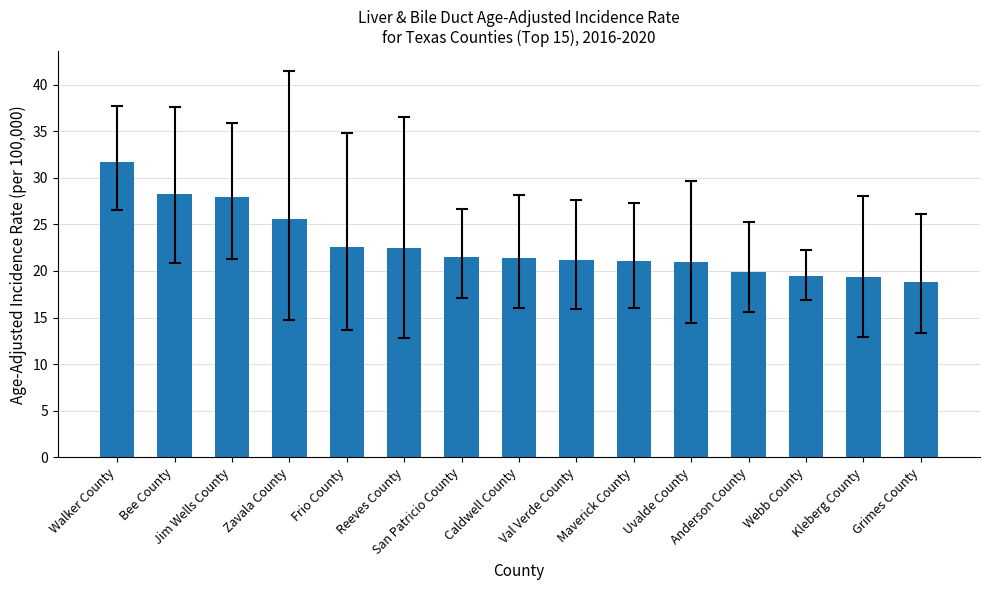

What is the average value?

22.8